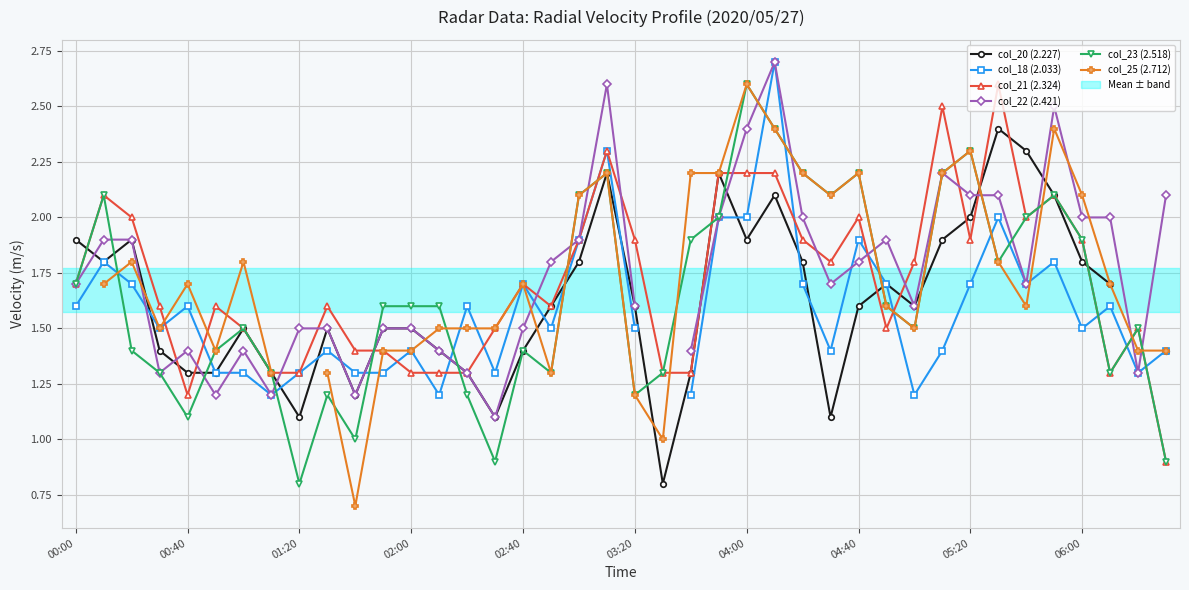

Is it true that col_23 (2.518) equals 0.8 at 02:00?

False